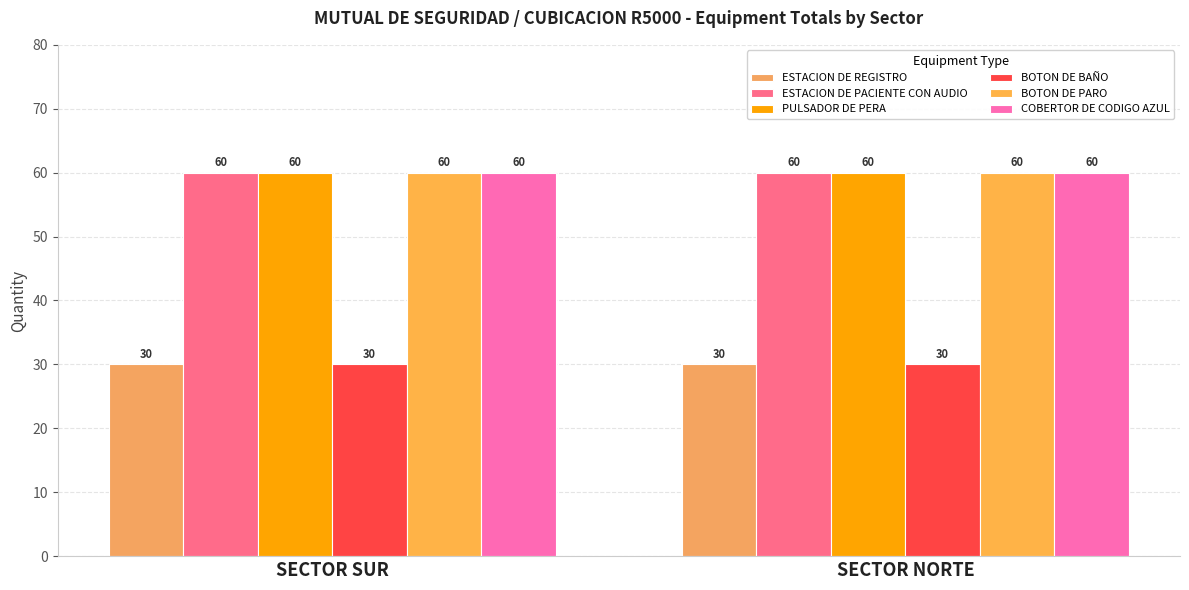

How many categories are shown in the chart?

2